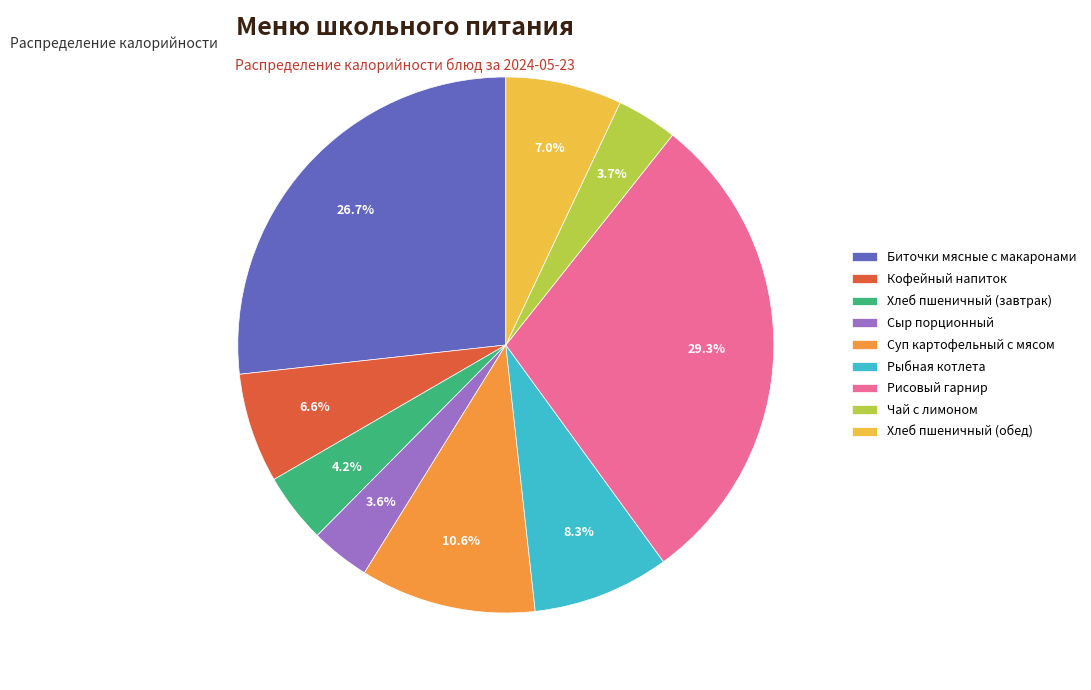

How many slices are in this pie chart?

9